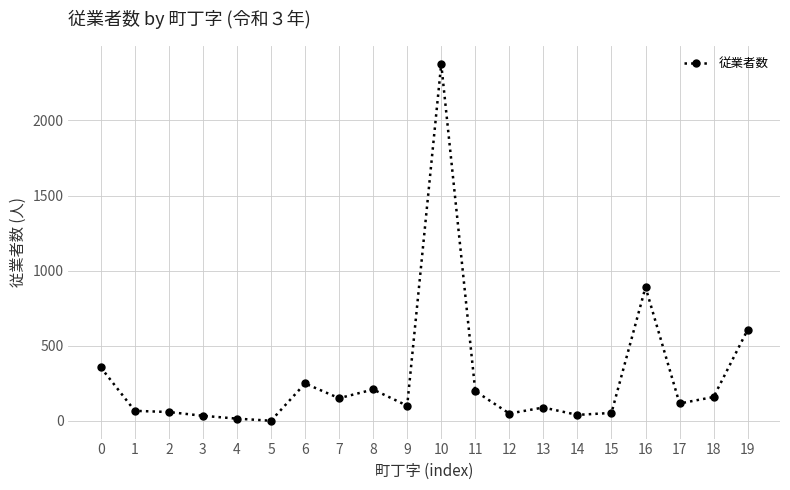

What is the difference between the second highest and second lowest values?

875